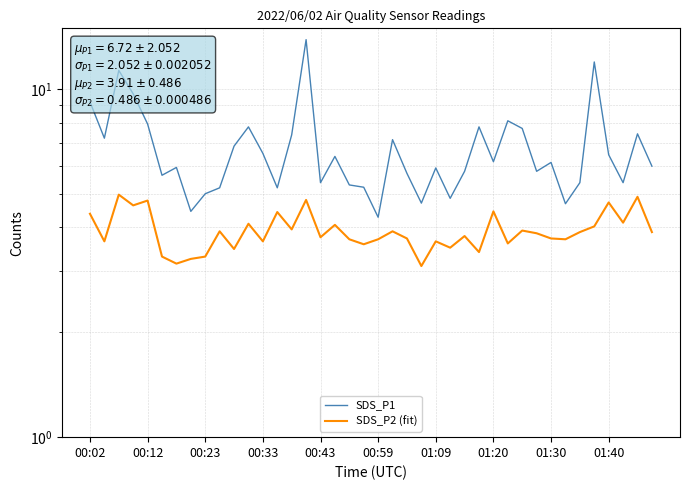

The value of SDS_P1 at 25 is 4.8. True or false?

True